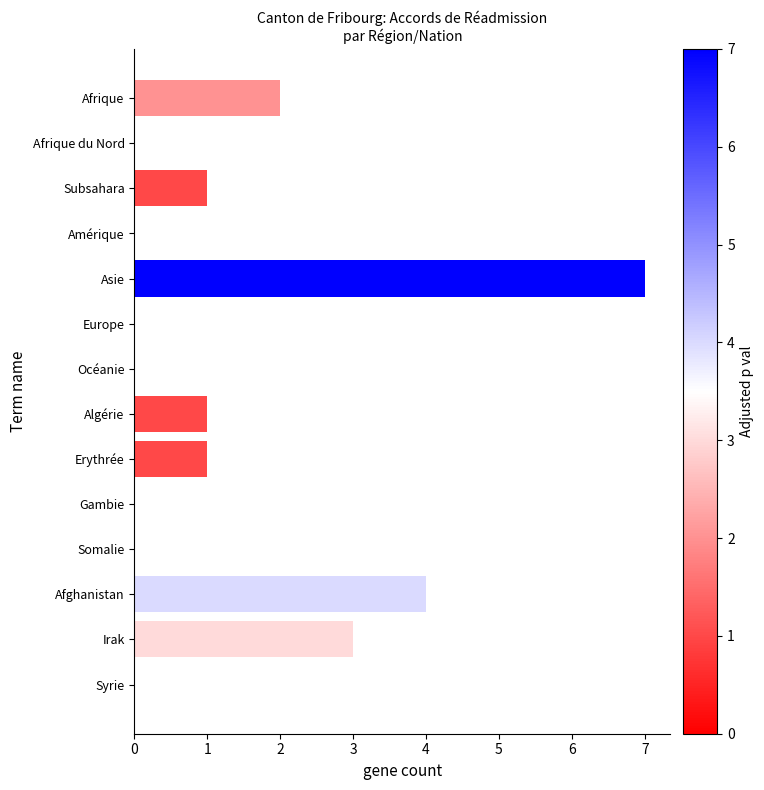

Reading top to bottom, transcribe all the data shown in this chart.

Afrique=2	Afrique du Nord=0	Subsahara=1	Amérique=0	Asie=7	Europe=0	Océanie=0	Algérie=1	Erythrée=1	Gambie=0	Somalie=0	Afghanistan=4	Irak=3	Syrie=0